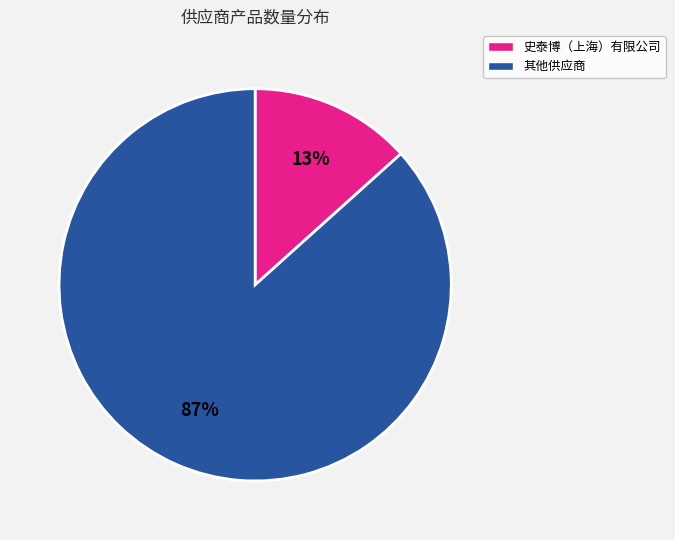

Does any single category account for the majority?

Yes